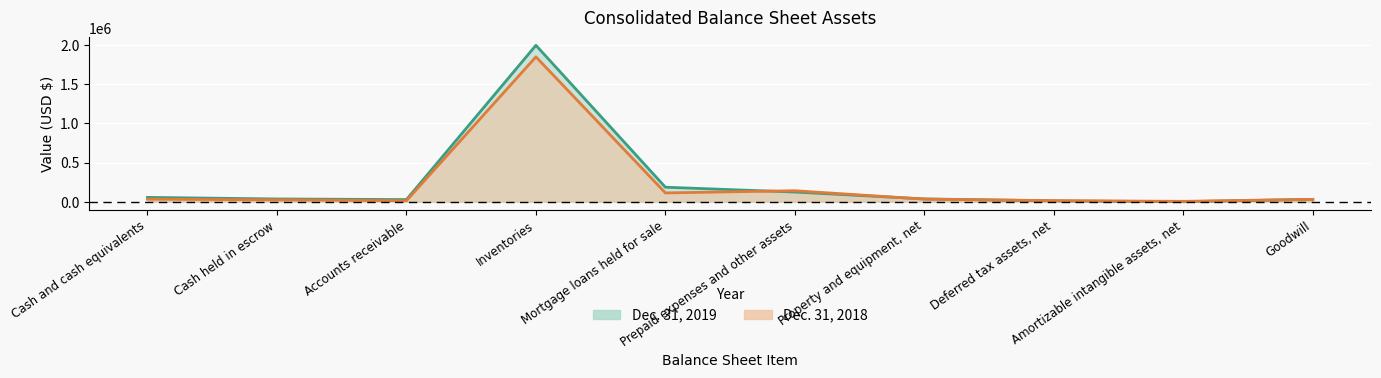

True or false: Dec. 31, 2018 has a value of 13763 at Deferred tax assets, net.

True